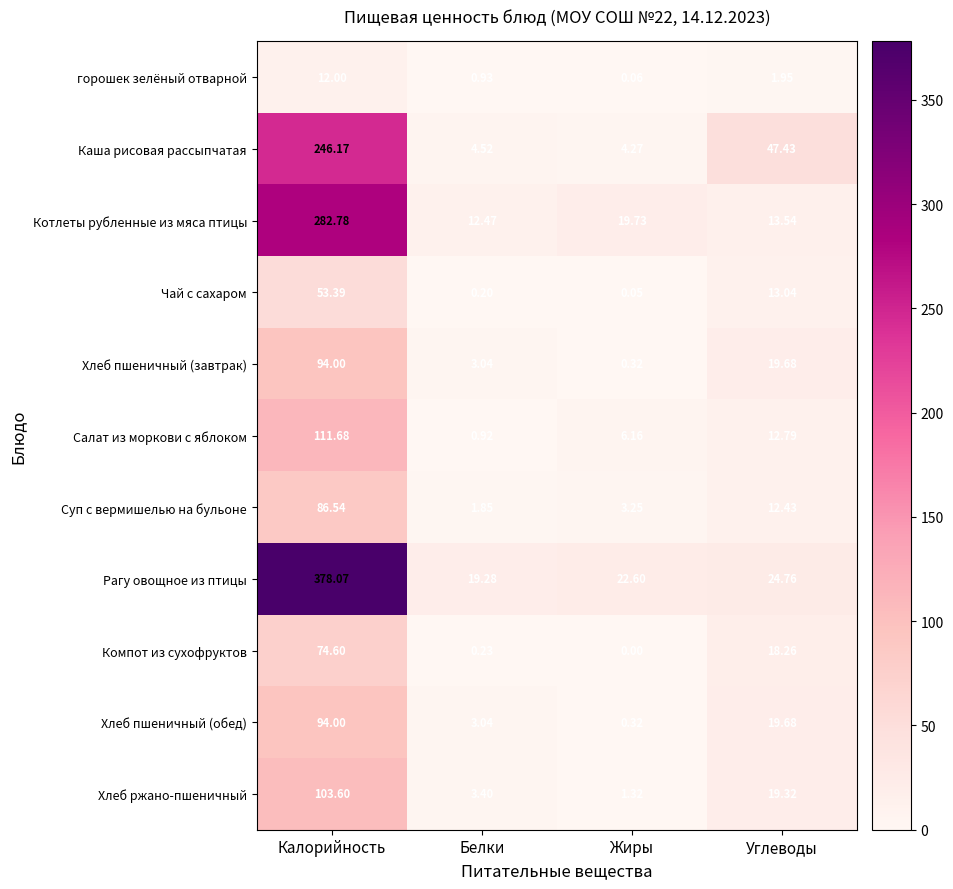

Is the value of Котлеты рубленные из мяса птицы at Жиры greater than the value of Хлеб ржано-пшеничный at Углеводы?

Yes